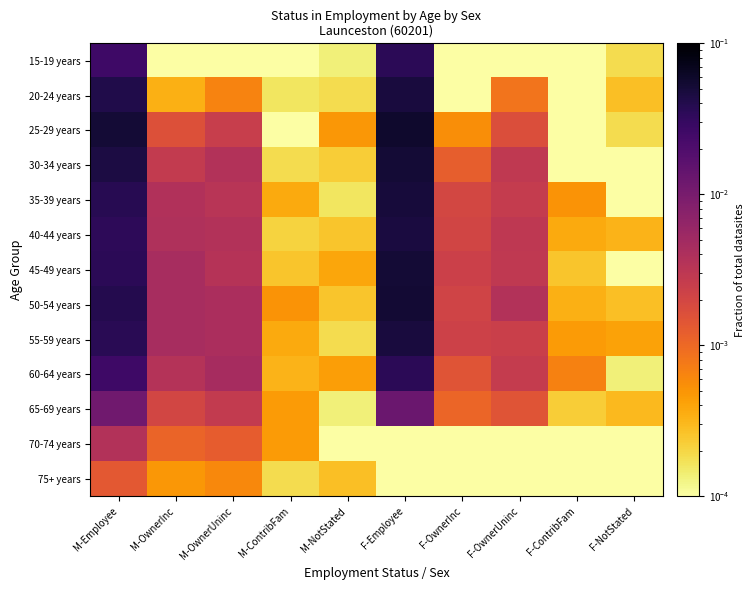

How many categories are shown in the chart?

10